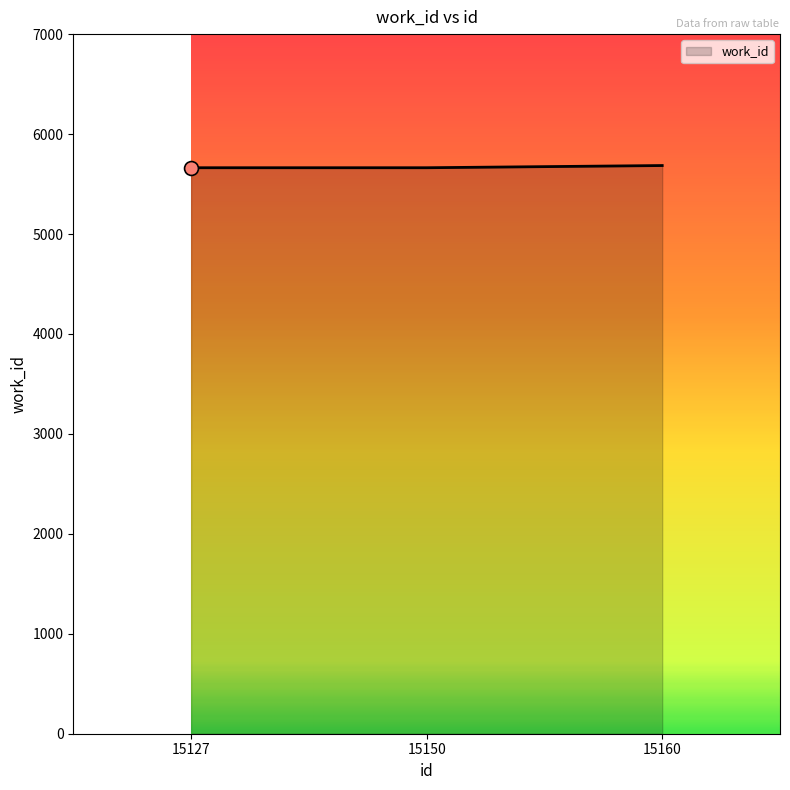

What is the approximate value at 15127, to the nearest 10?

5660